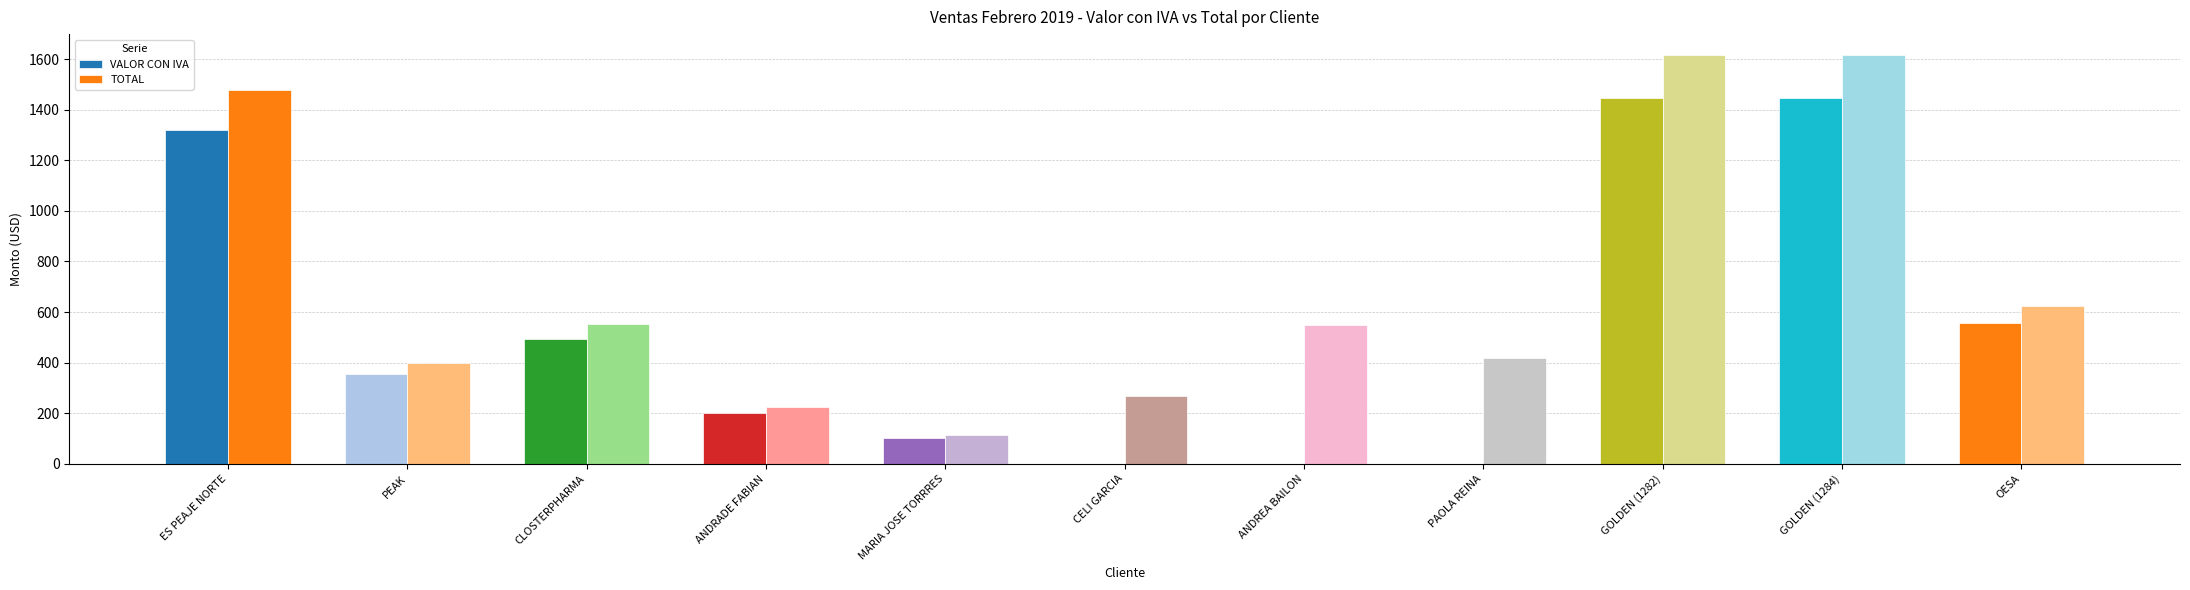

Does the chart contain stacked bars?

No